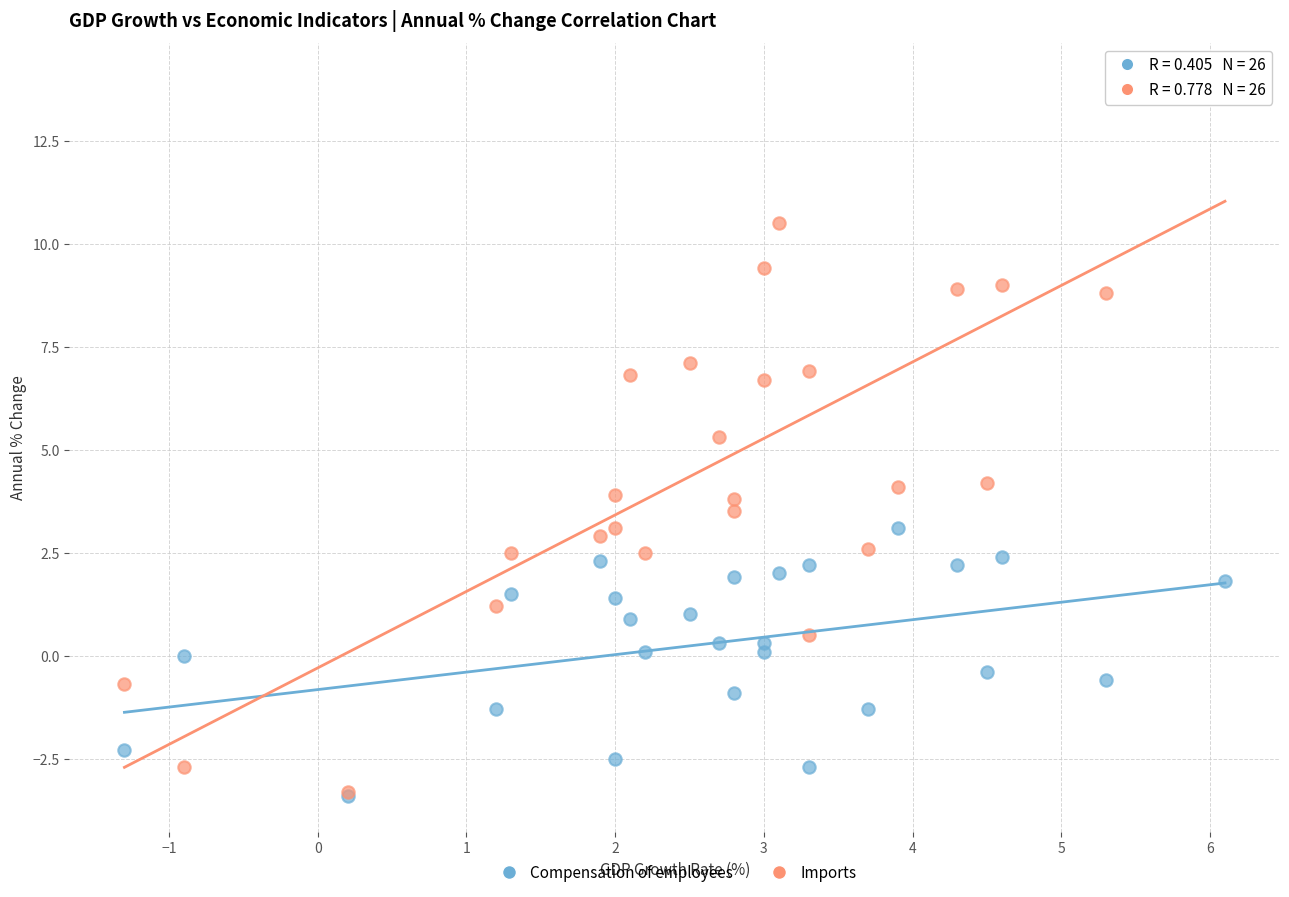

Which series has the largest Y range (max minus min)?

Imports